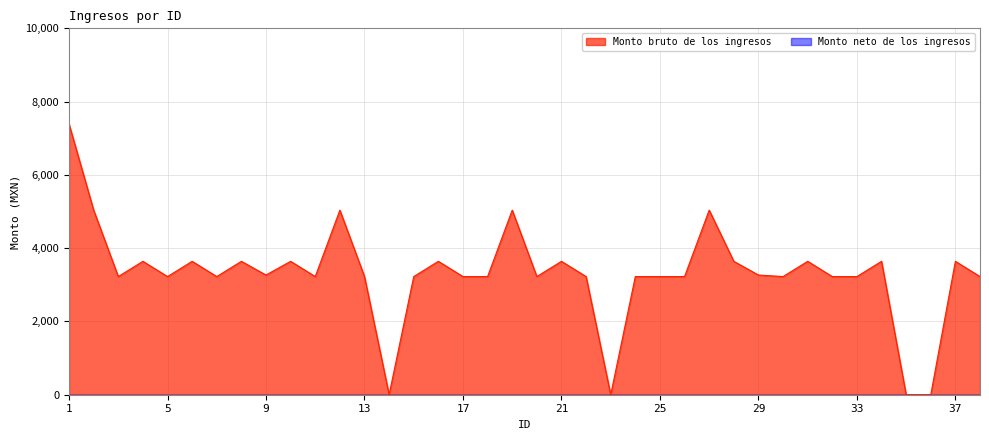

Between 20 and 1, which is larger?

1